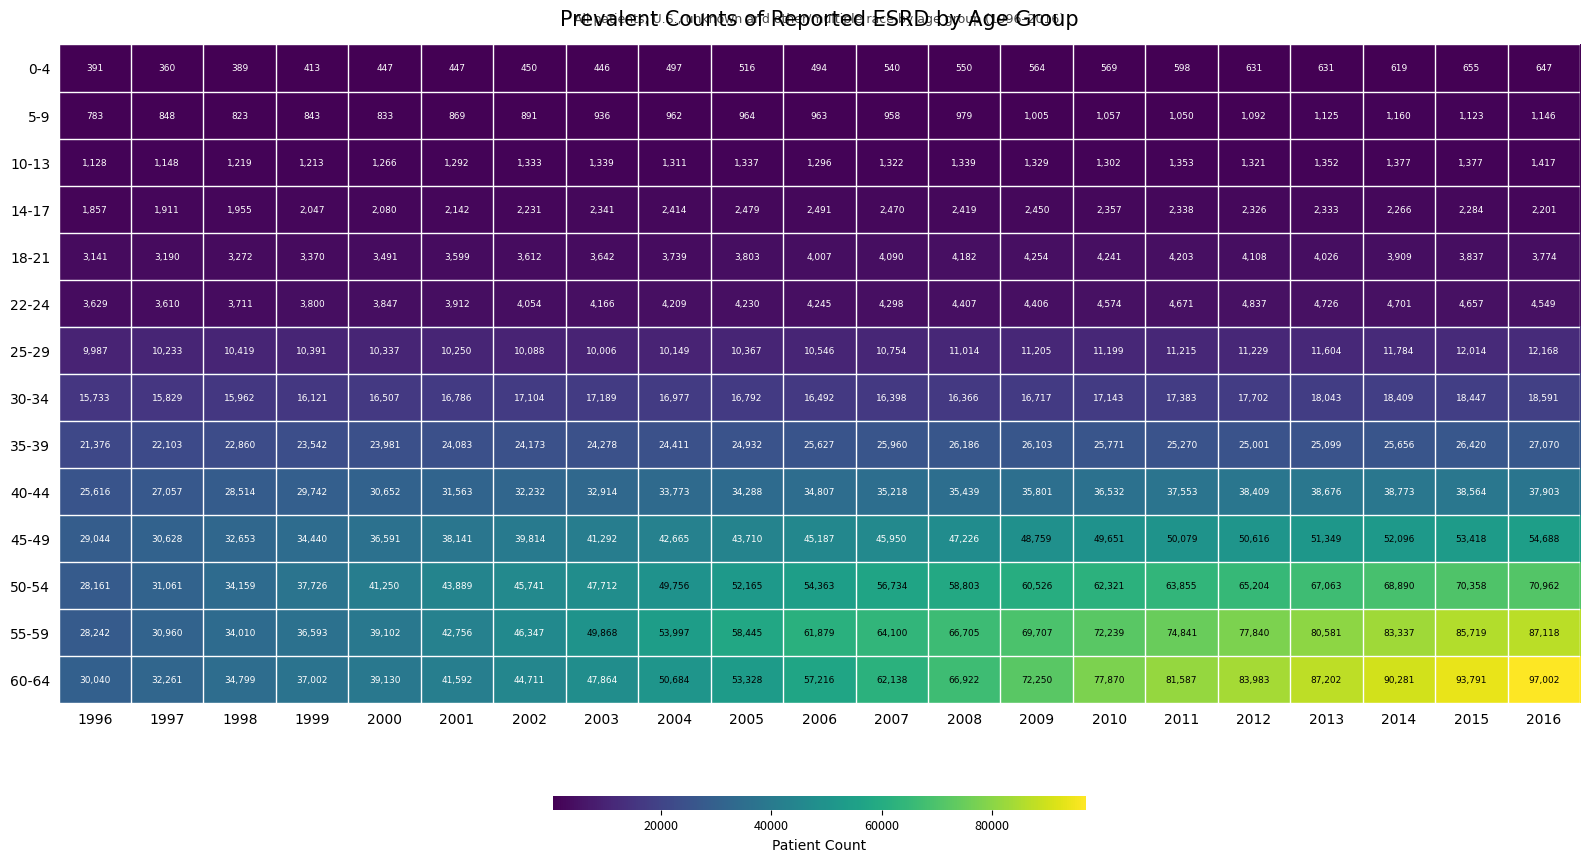

What is the sum of the 40-44 values at 1998 and 2004?

62287